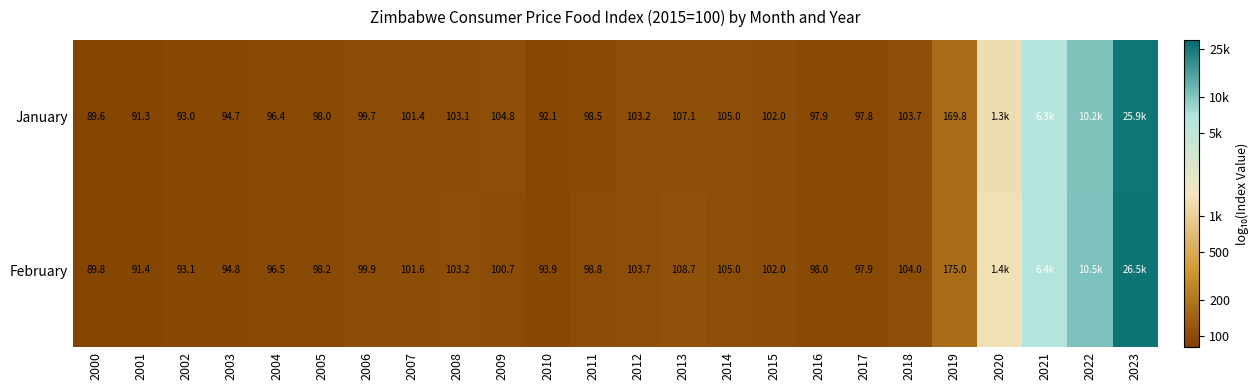

At 2004, list the series in order from largest to smallest.

February, January